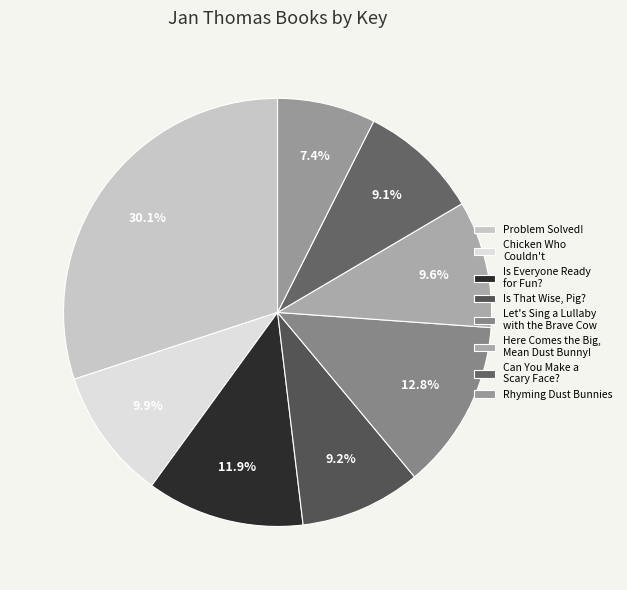

The Problem Solved! slice represents 37% of the pie. True or false?

False